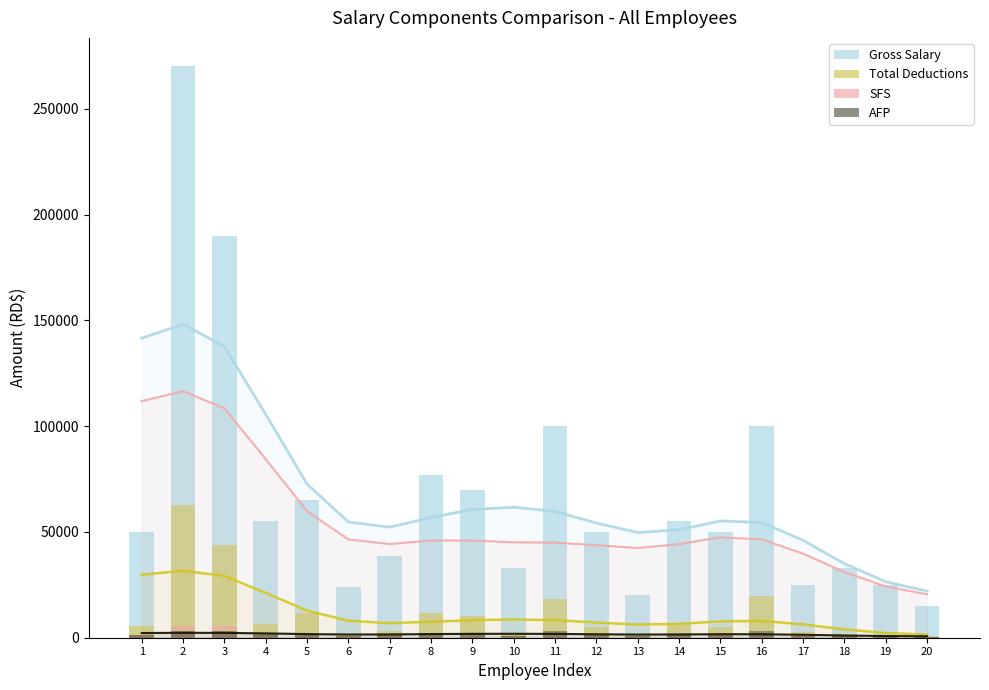

At how many categories does at least one series exceed 245940?

1